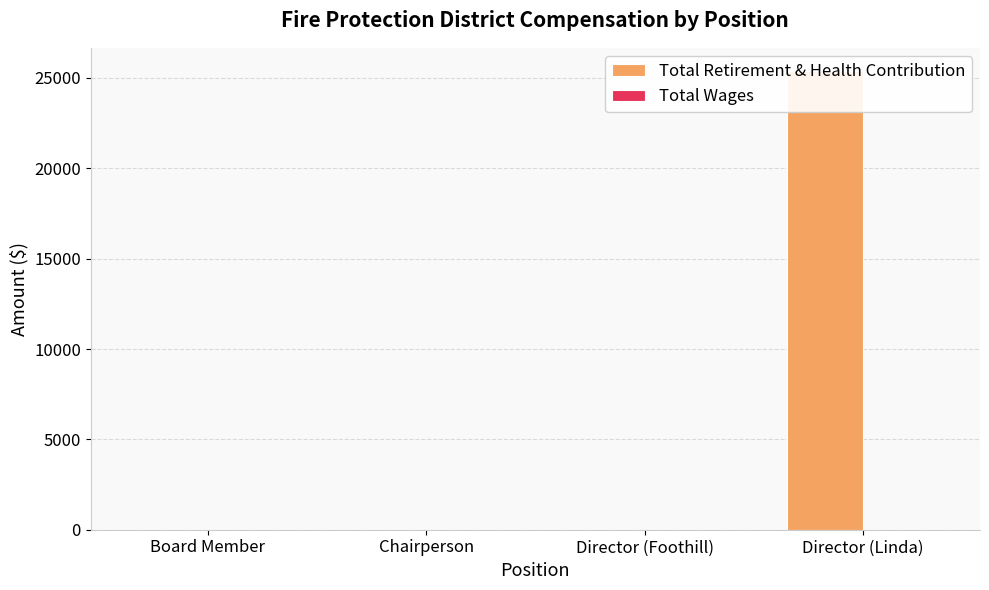

Which series has the largest total across all categories?

Total Retirement & Health Contribution